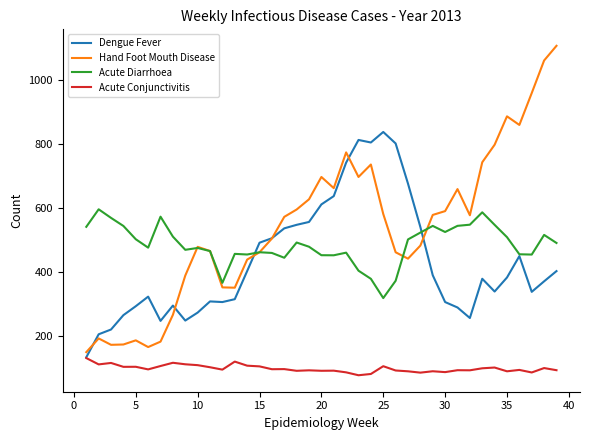

How many distinct data groups are displayed?

4